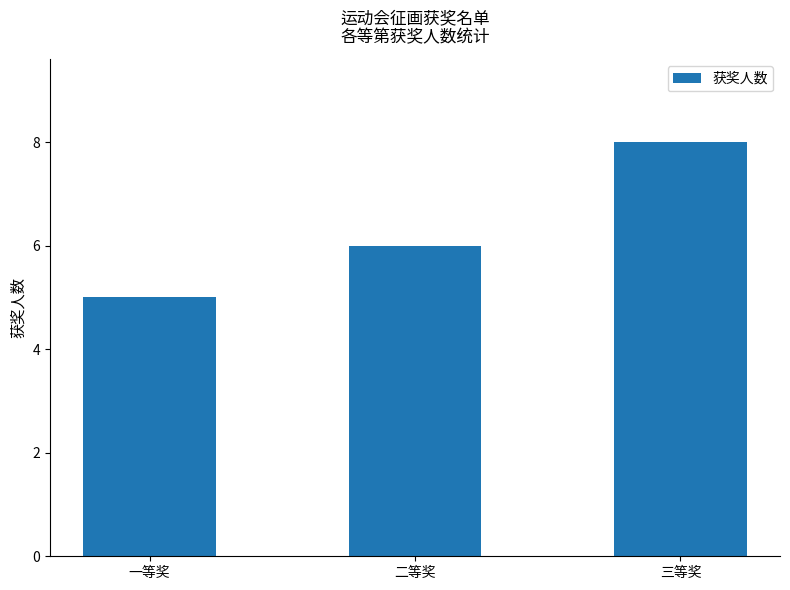

Rank the categories by value from lowest to highest.

一等奖, 二等奖, 三等奖